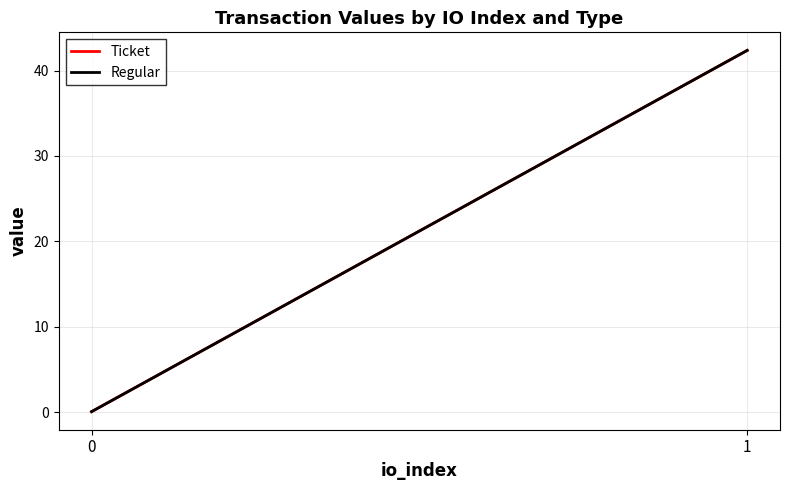

Is it true that Regular equals 42.4 at 1?

True